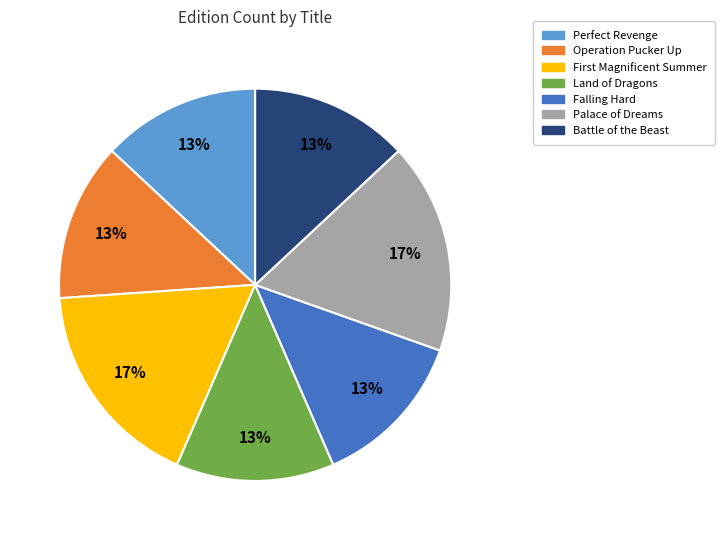

To the nearest percent, what is the combined percentage of Palace of Dreams and Perfect Revenge?

30%